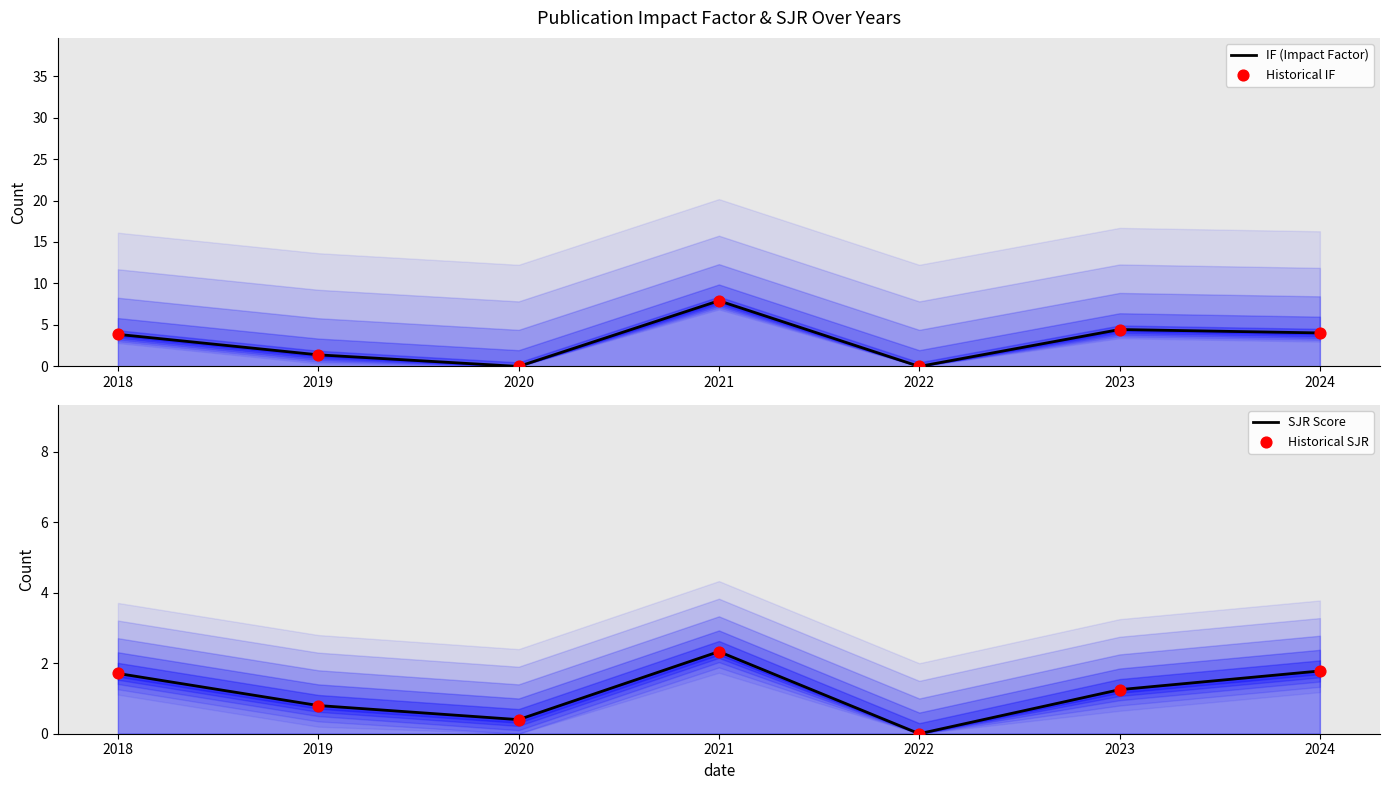

Which series contains the highest Y value?

IF (Impact Factor)